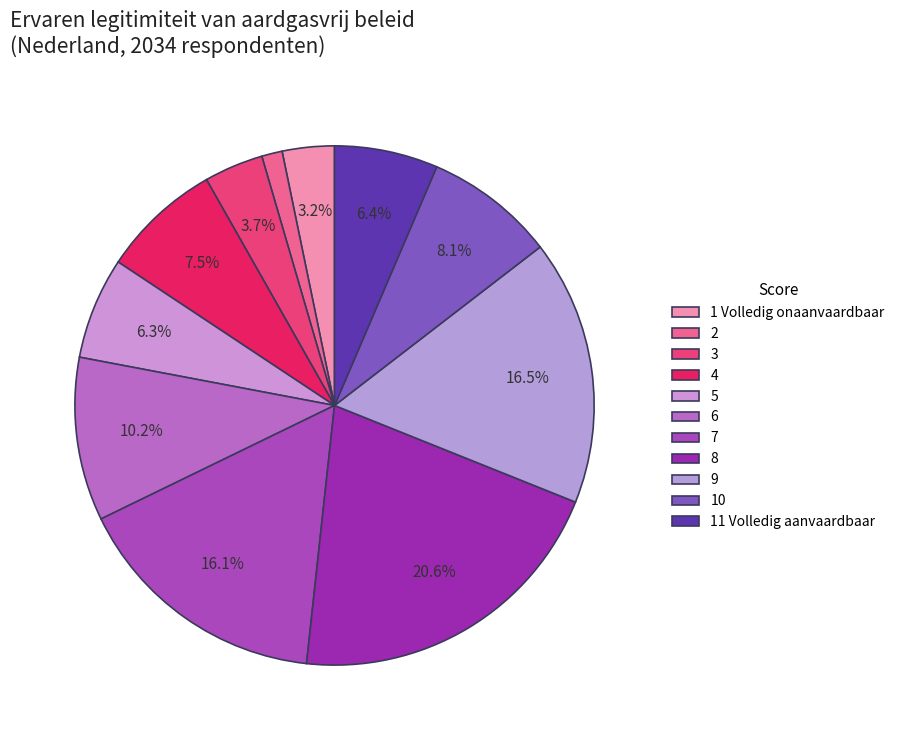

Count the number of slices in the pie.

11